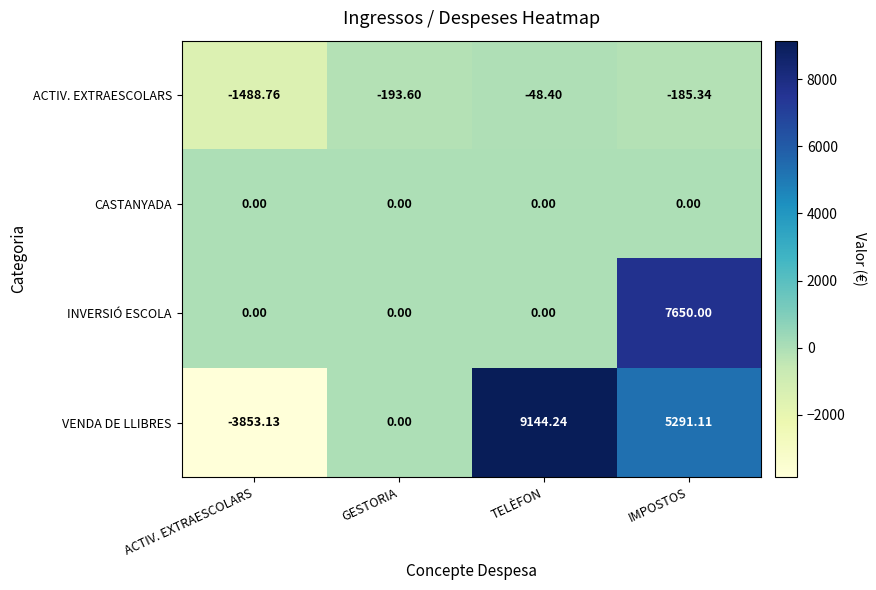

How many data points in VENDA DE LLIBRES are less than 5291?

2